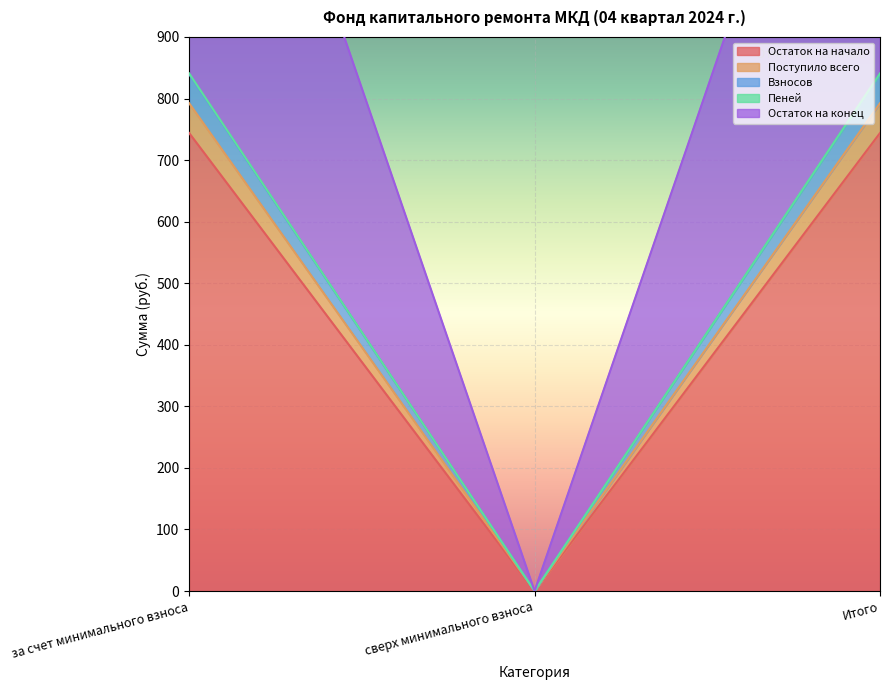

What is the sum of all Поступило всего values?

1487.9